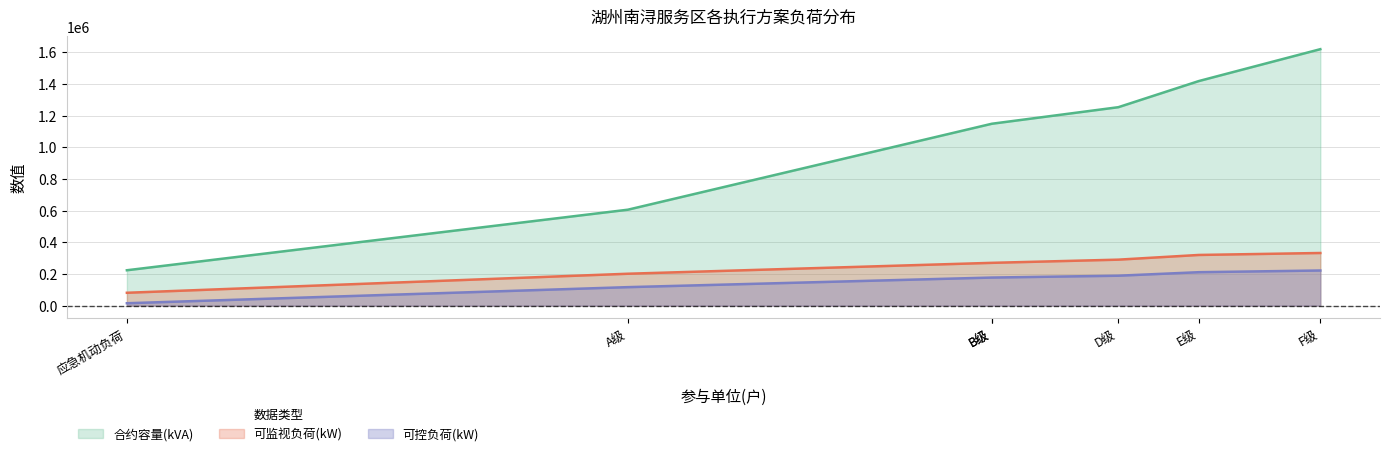

Where does the 可监视负荷(kW) series first go above 270366?

B级